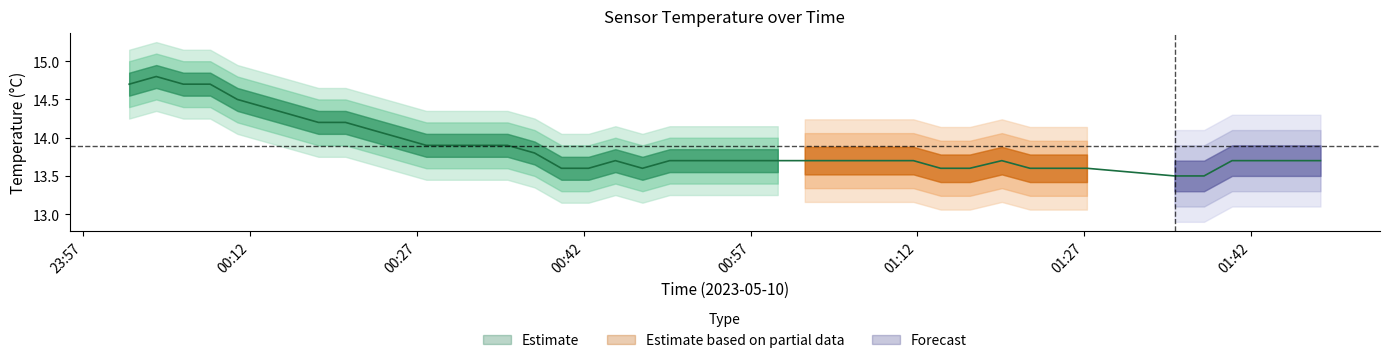

What is the average value?

13.9